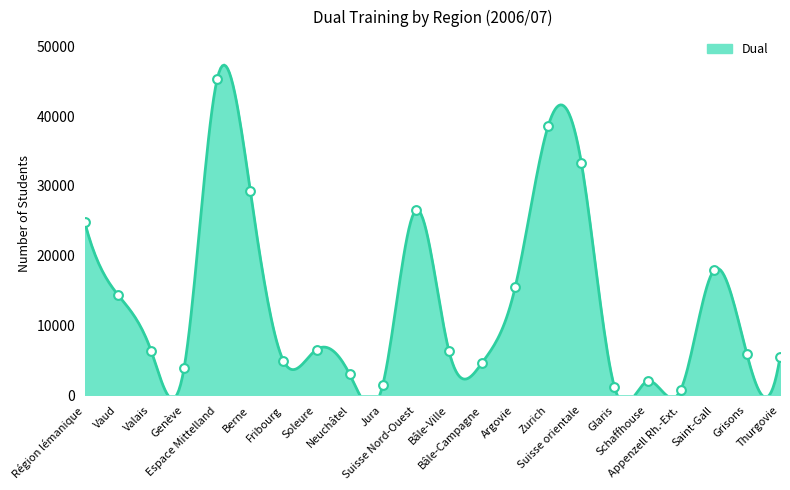

Between Vaud and Suisse Nord-Ouest, which is larger?

Suisse Nord-Ouest